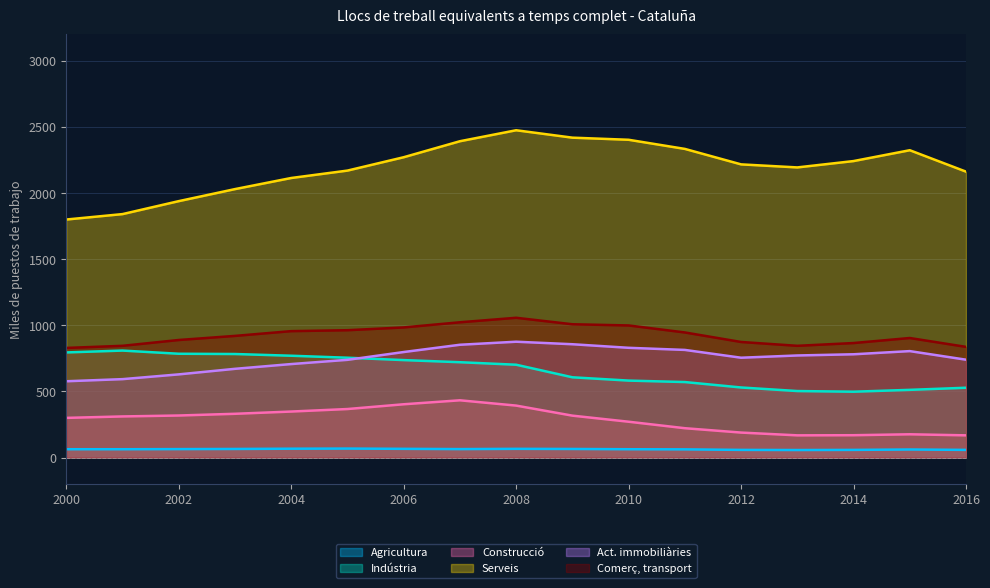

List the series in order of their peak value, highest first.

Serveis, Comerç, transport, Act. immobiliàries, Indústria, Construcció, Agricultura